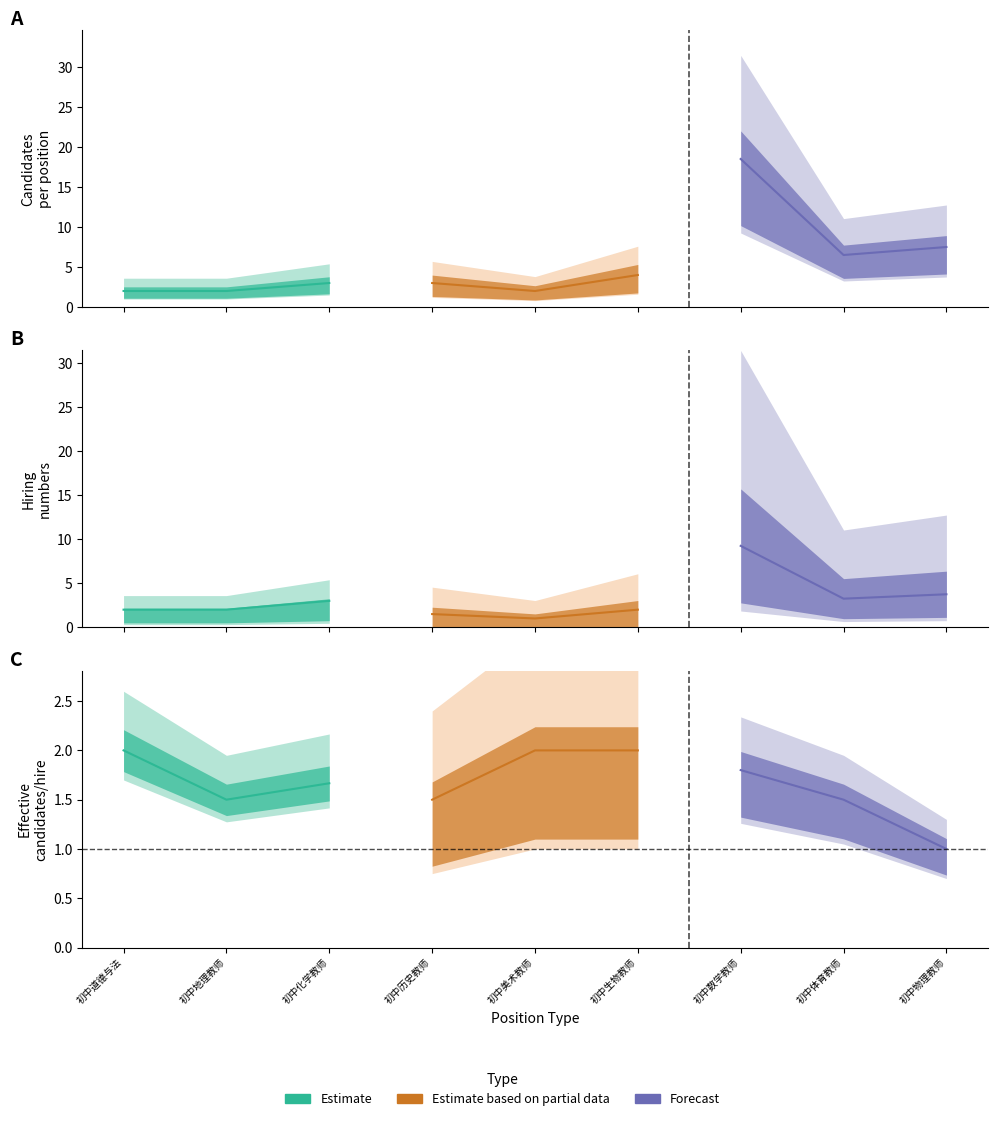

What is the maximum value for Estimate?

3.0